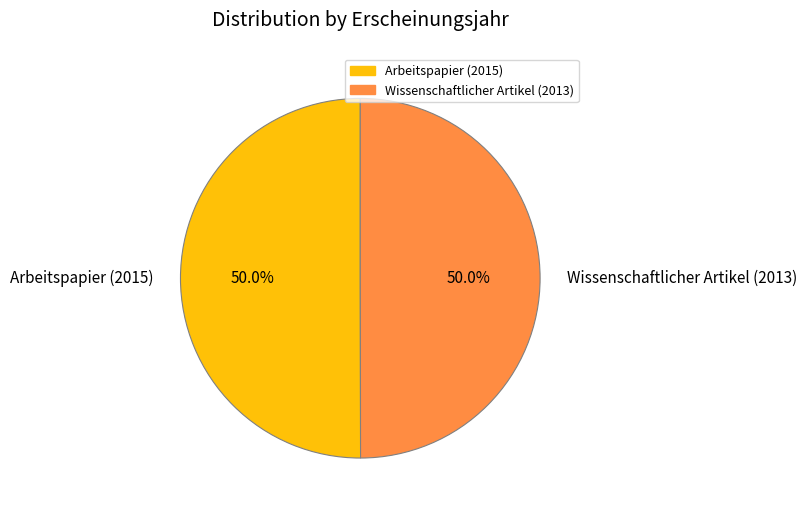

What percentage is NOT represented by Arbeitspapier (2015)?

50.0%